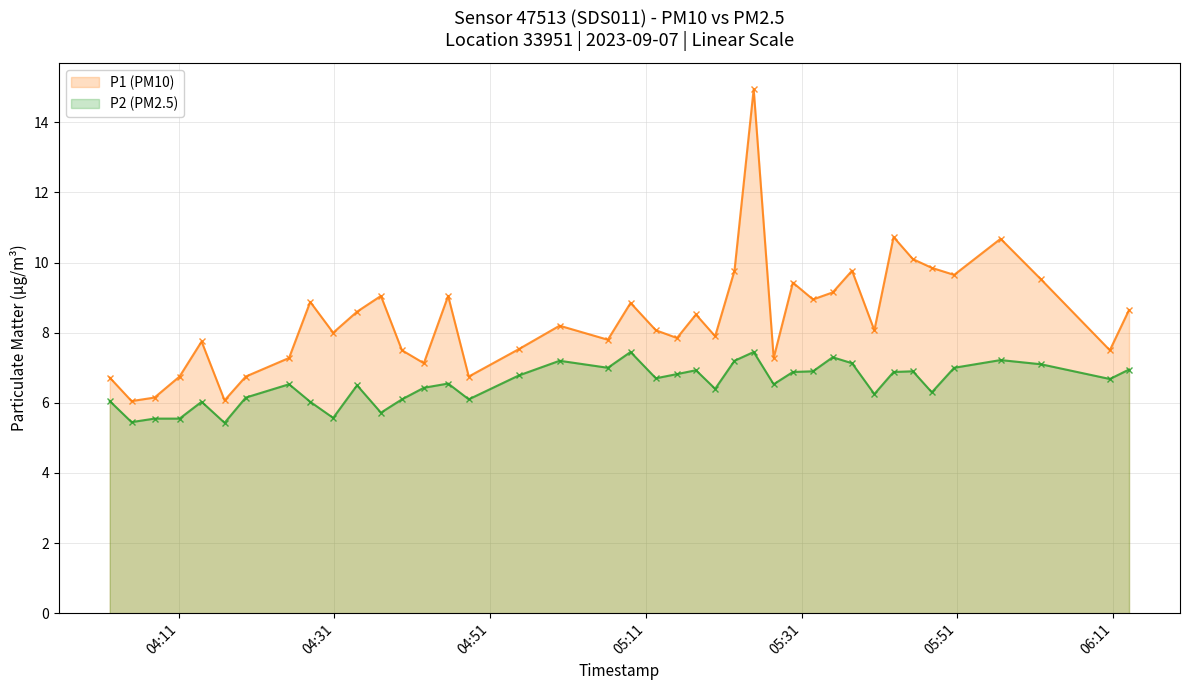

What is the smallest value displayed?

5.4